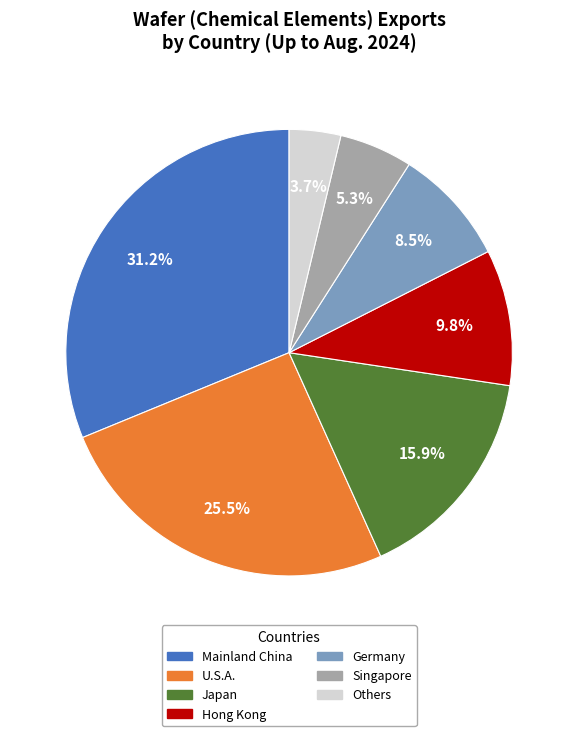

How many slices are in this pie chart?

7